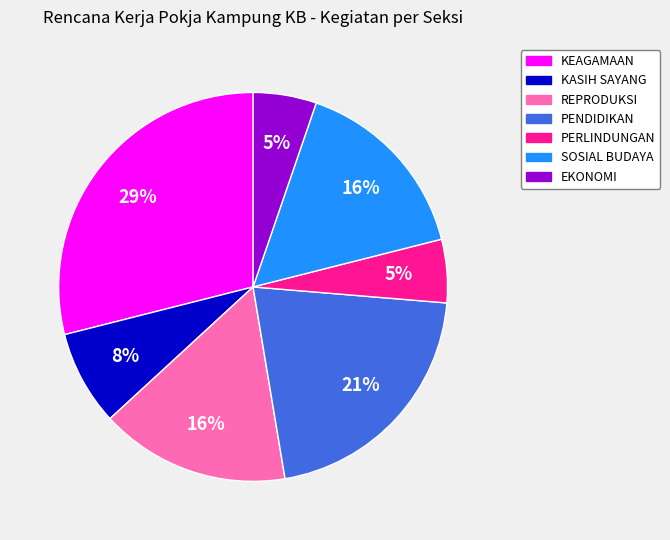

How many segments does this pie chart have?

7